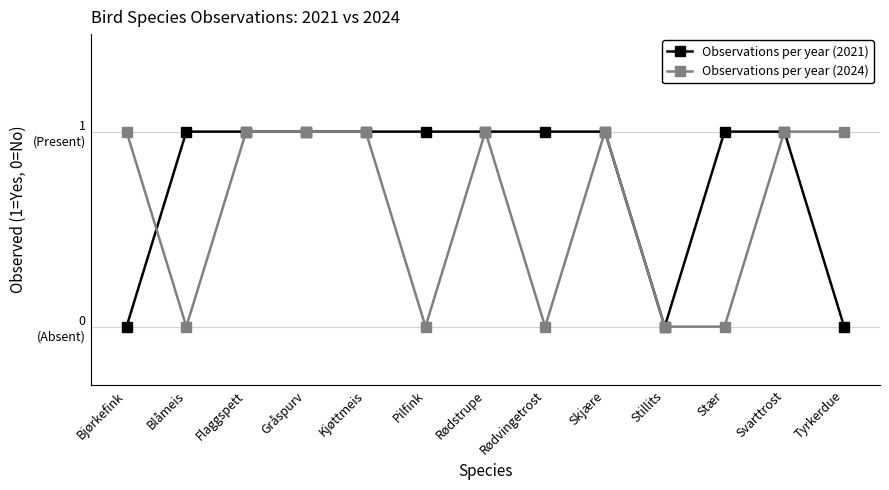

Rank the series by their maximum value, from highest to lowest.

Observations per year (2021), Observations per year (2024)